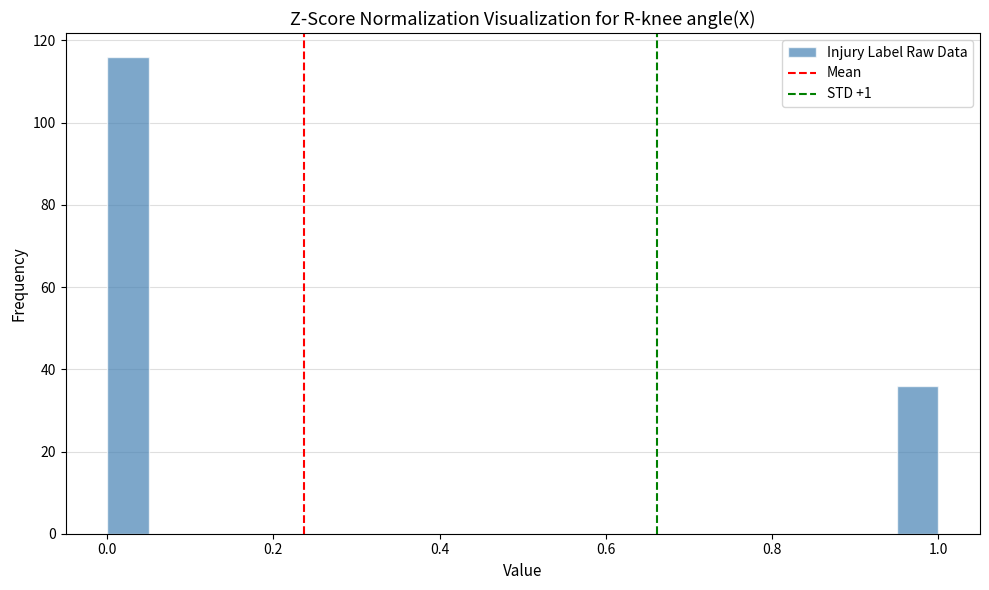

Read against the x-axis, roughly where is the centre of the tallest bar?

0.02